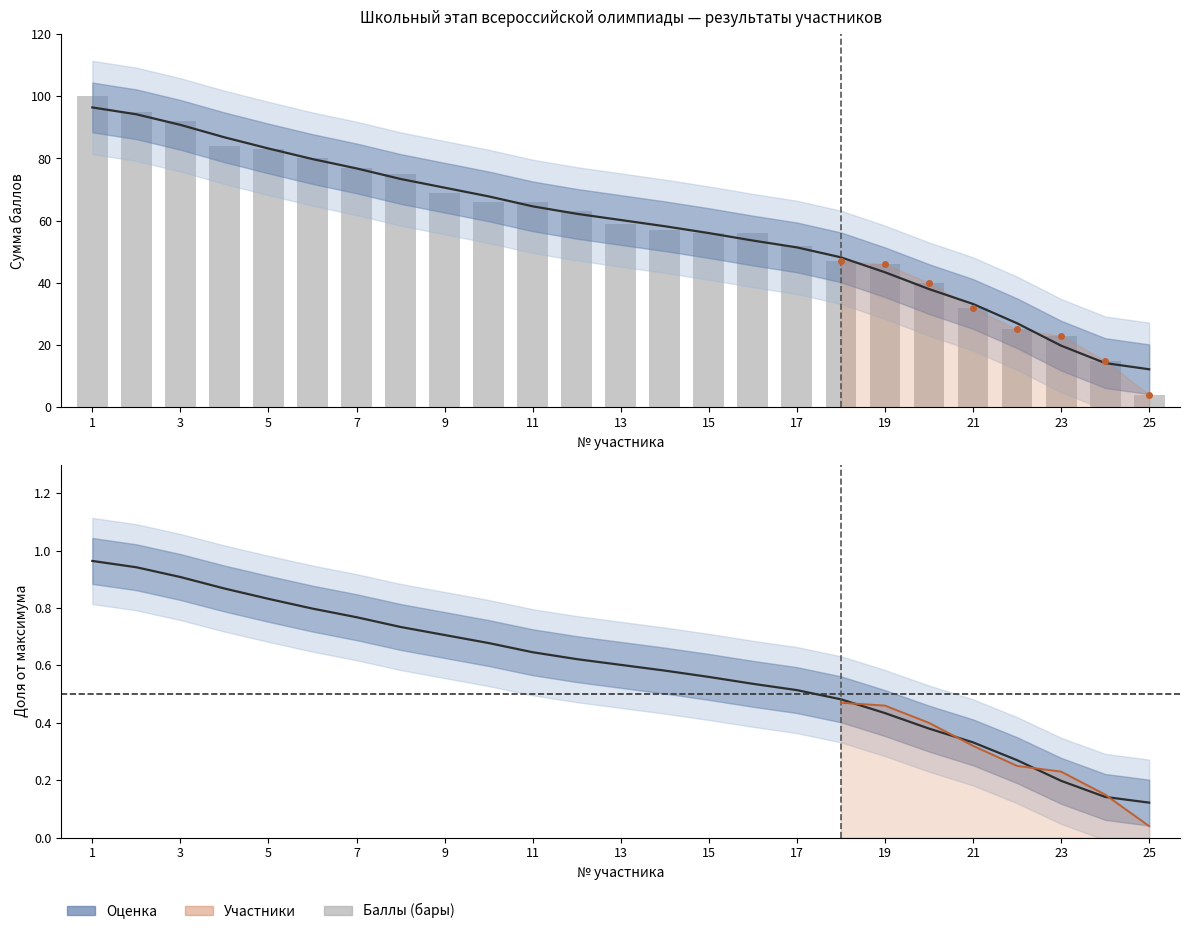

What is the sum of the values at 8 and 22?

100